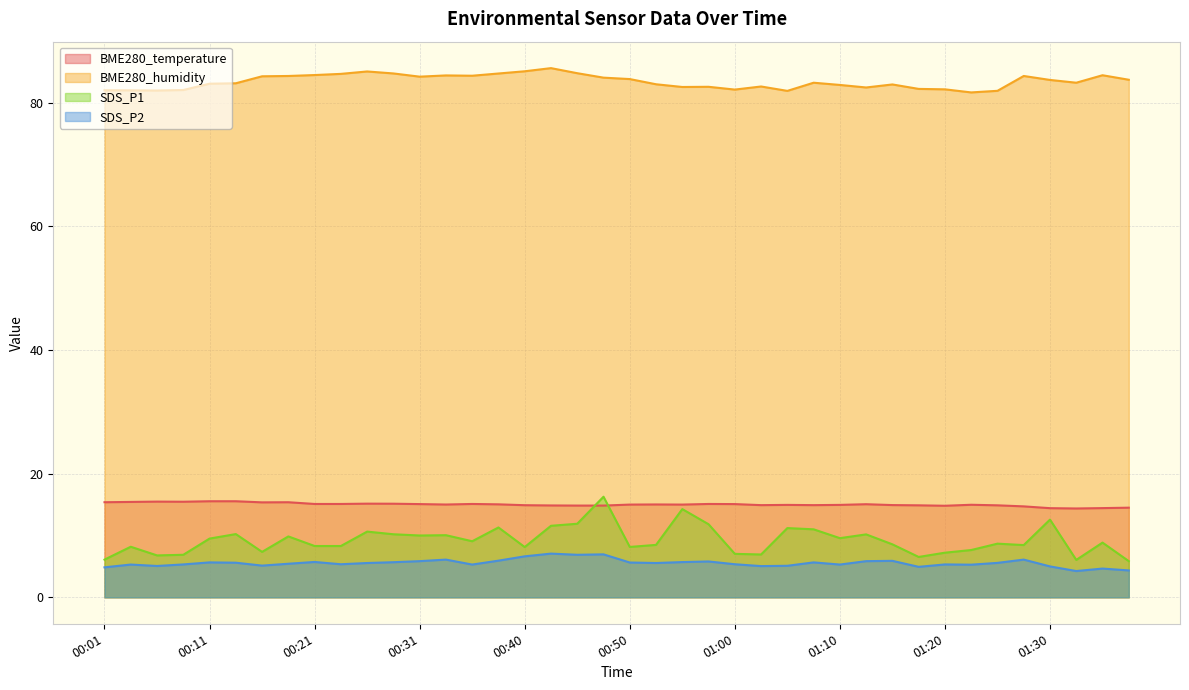

True or false: BME280_humidity has a value of 27.1 at 00:11.

False